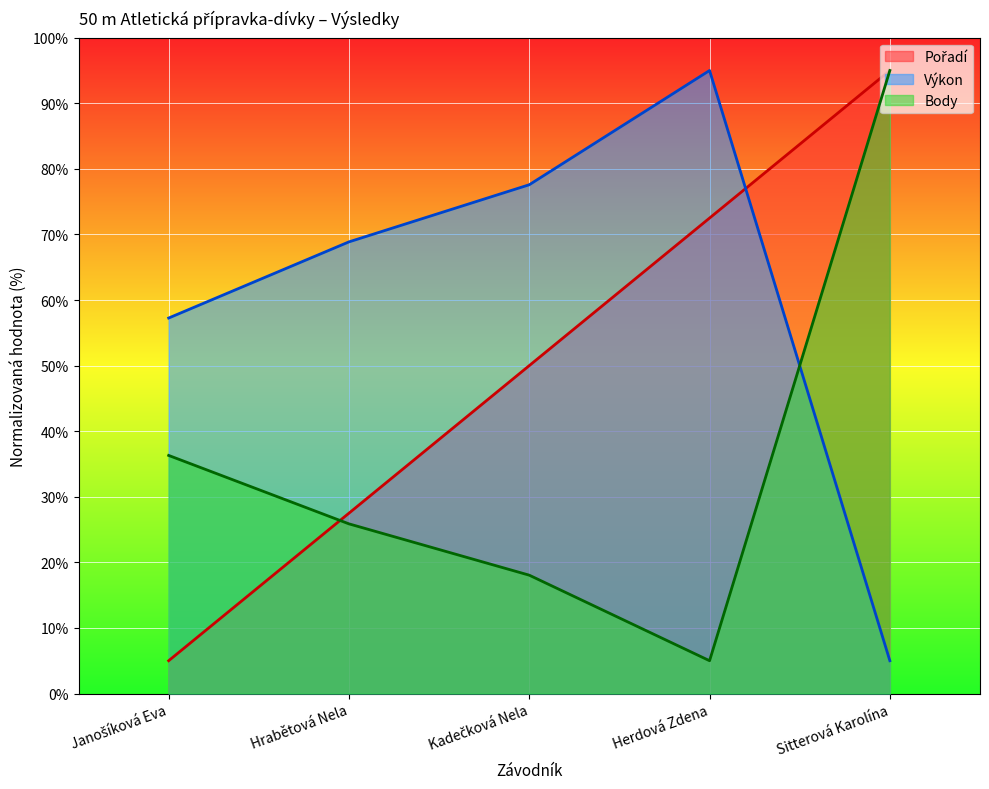

What is the sum of the Pořadí values at Hrabětová Nela and Kadečková Nela?

77.5